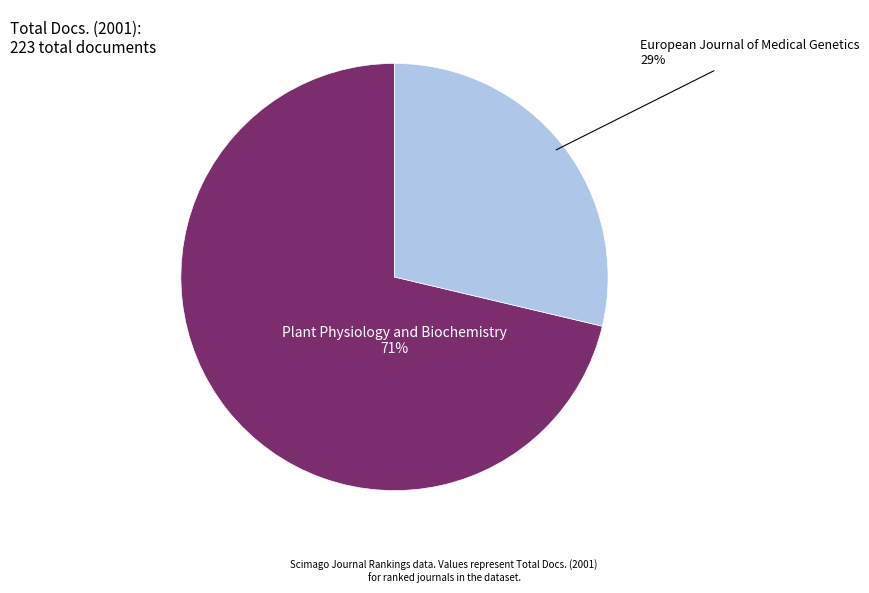

To the nearest percent, what is the average slice percentage?

50%